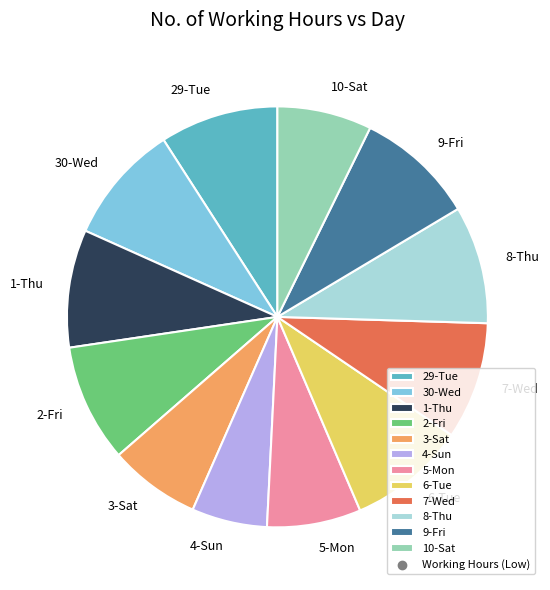

Is there a majority slice in this chart?

No